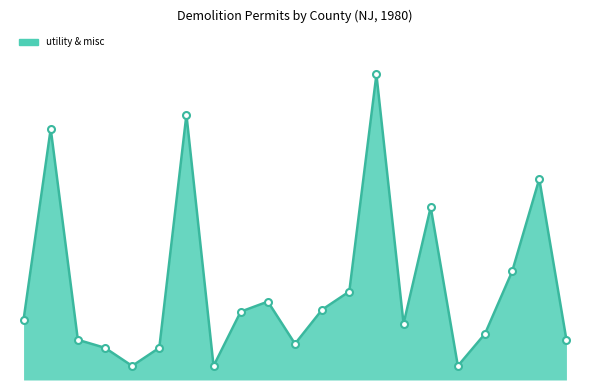

At which category does the data reach its first local peak?

Bergen